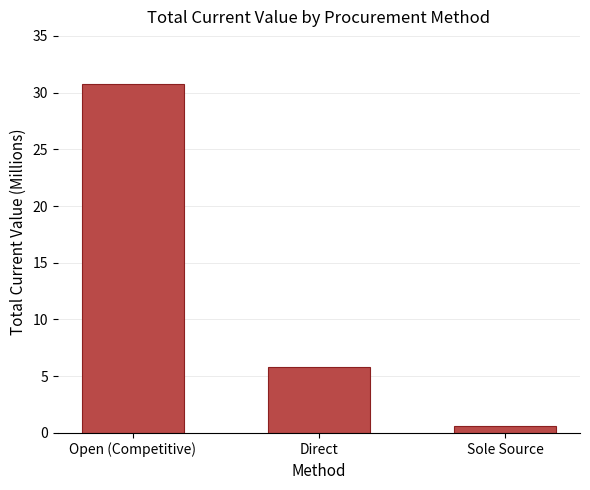

Are the bars grouped side by side (vs. stacked)?

No